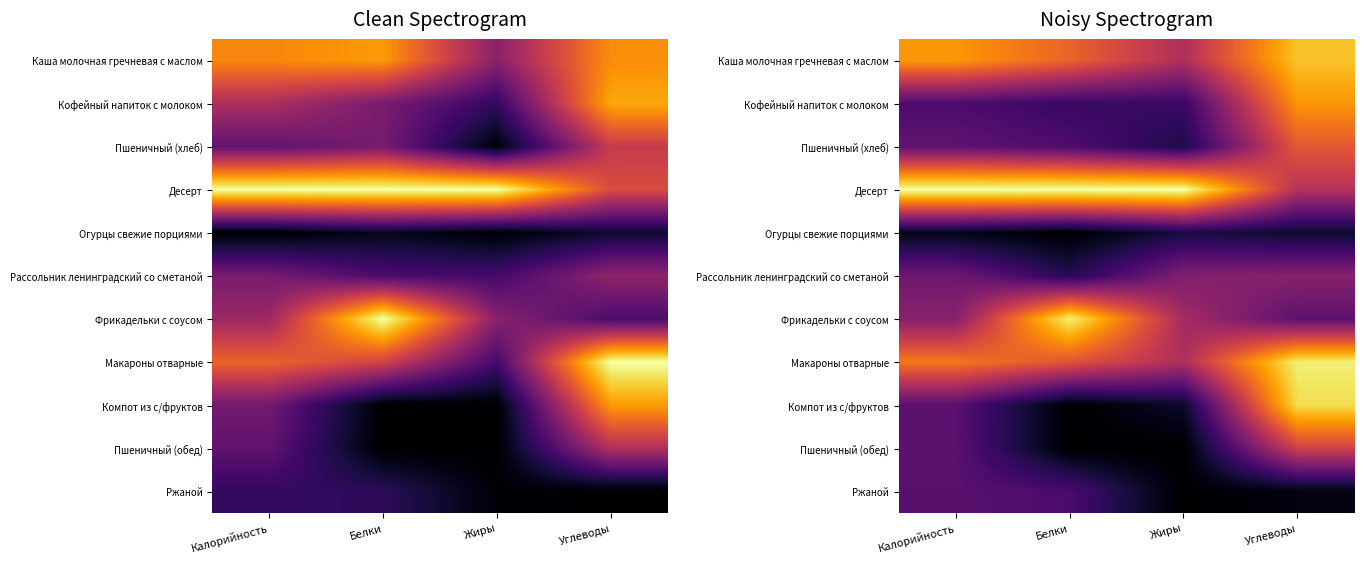

What is the total value across all series at Углеводы?

5.9